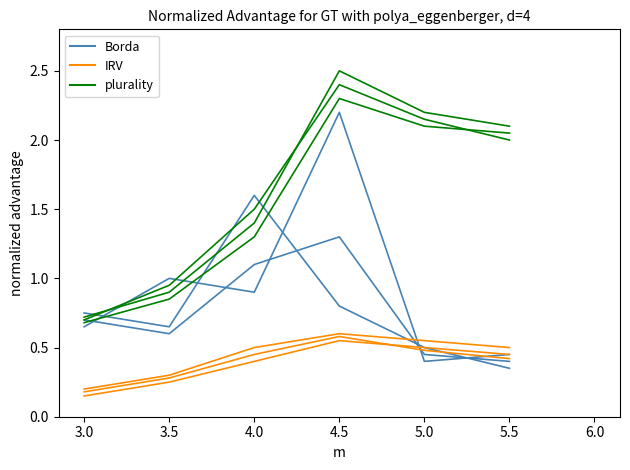

True or false: IRV has a value of 0.2 at 3.0.

True